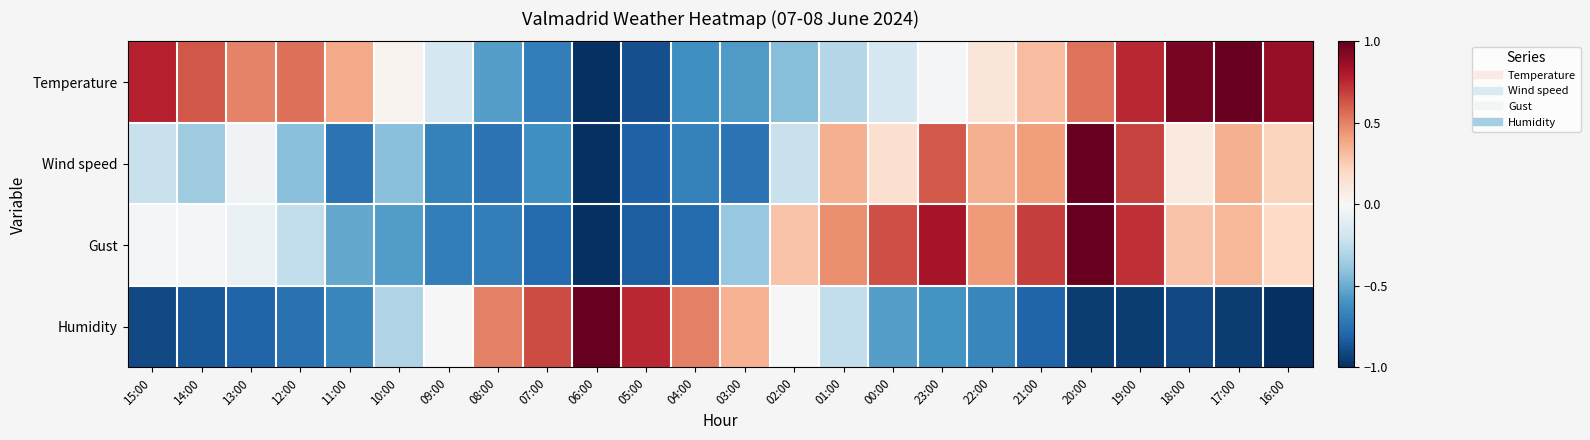

Which category has the highest value across all series?

17:00